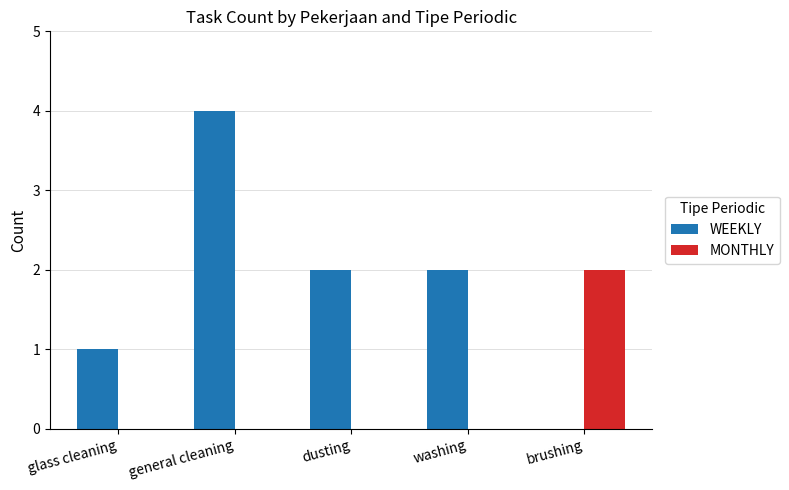

At which category is the sum across all series the highest?

general cleaning